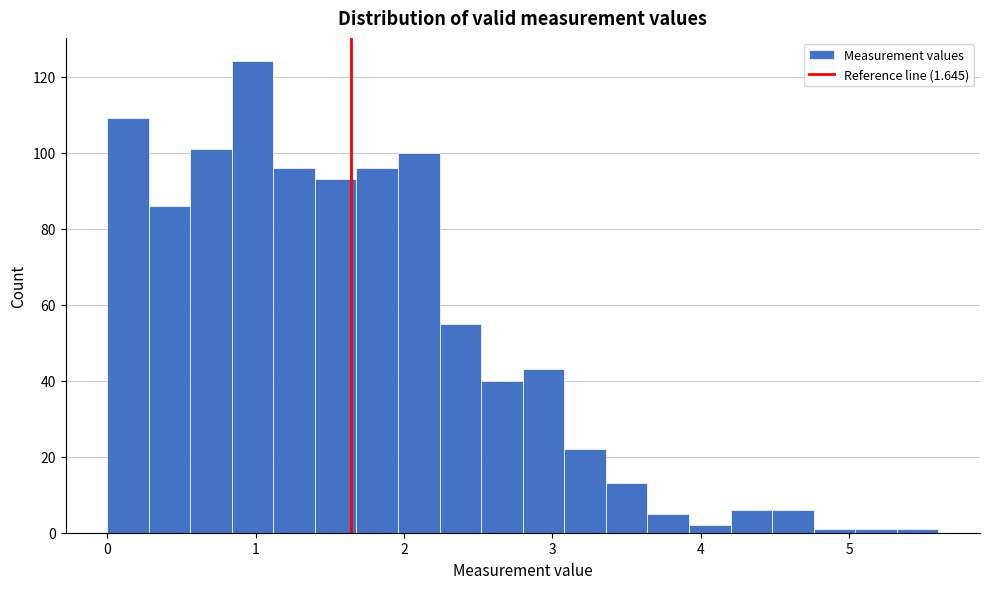

Around what value on the x-axis is the tallest bar? Give the approximate position of its centre, as read against the axis.

1.0